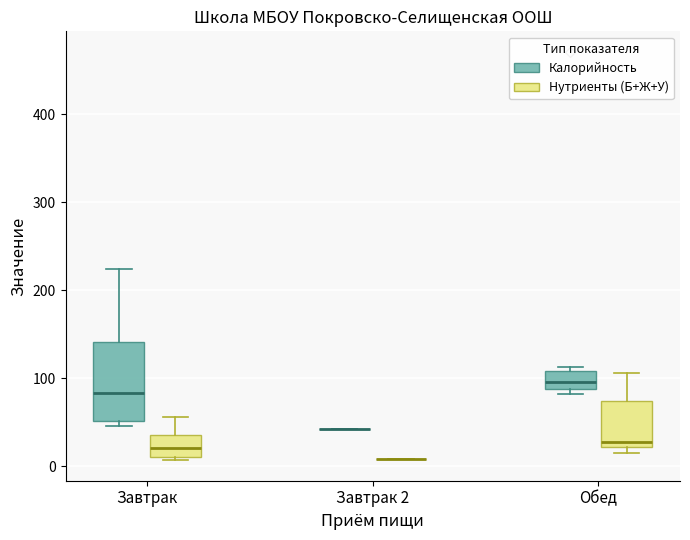

Where does the median line of the box for Обед (Нутриенты (Б+Ж+У)) sit on the y-axis? The values are not printed on the chart, so give them approximately, as read against the axis.

30